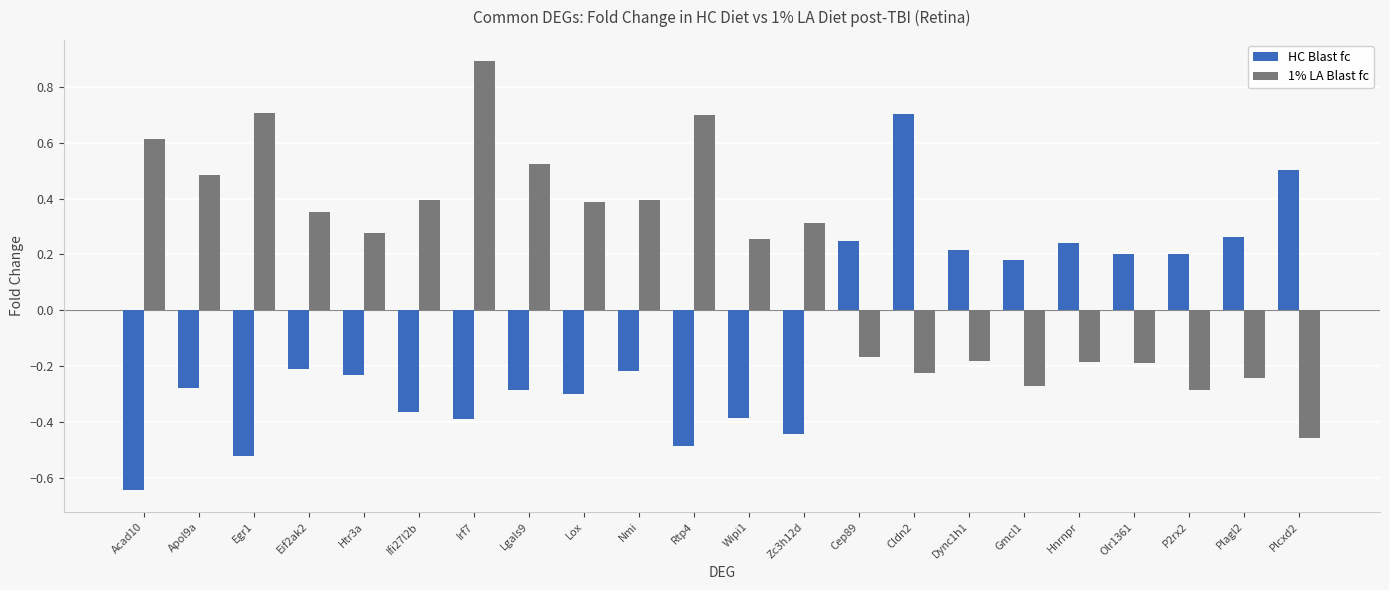

How many values in the 1% LA Blast fc series exceed 0?

13